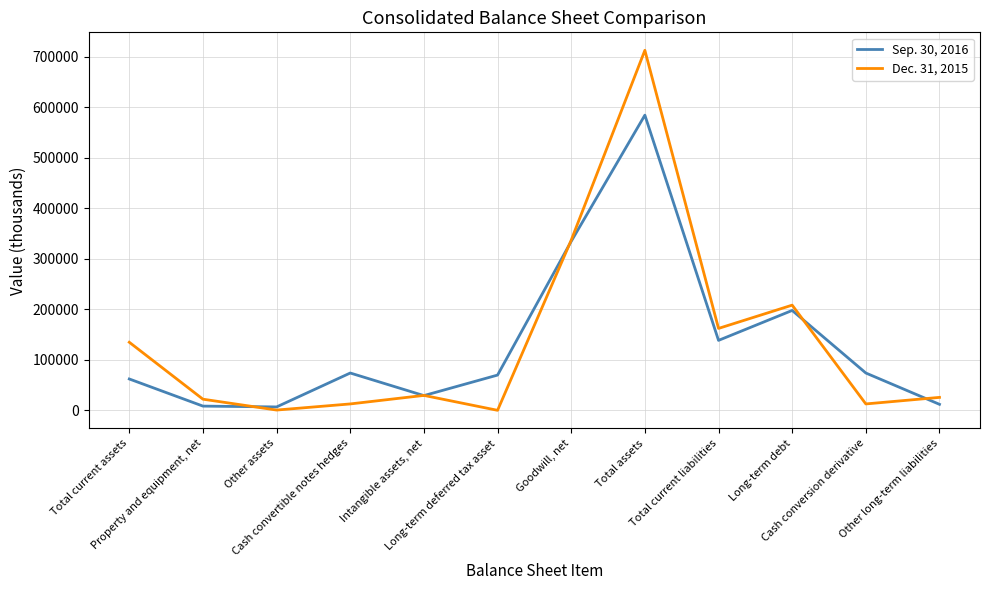

In Sep. 30, 2016, how many points are higher than both neighbors (excluding endpoints)?

3